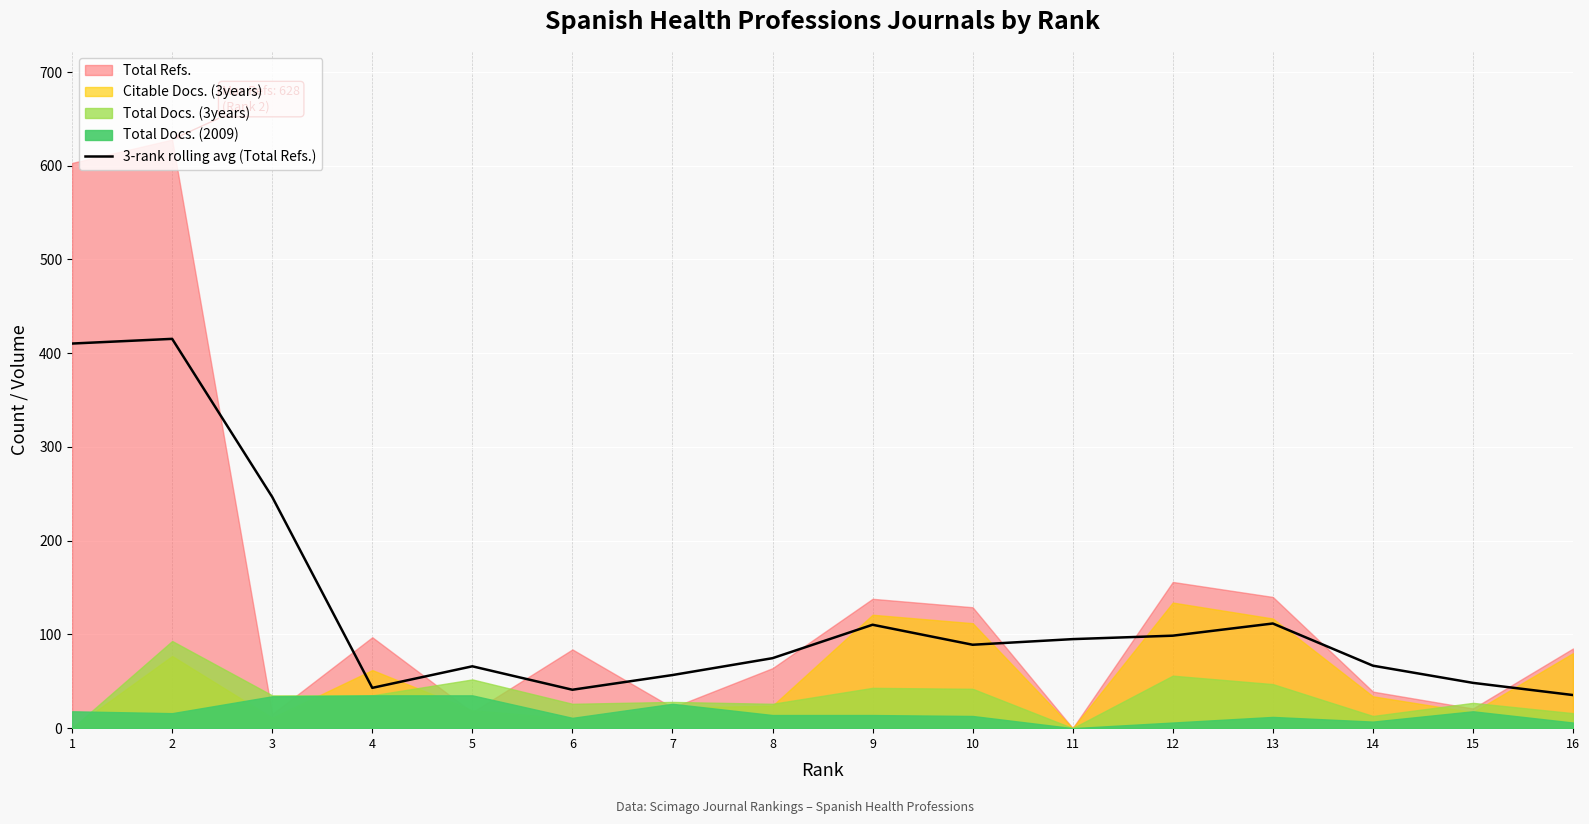

What is the minimum value for 3-rank rolling avg (Total Refs.)?

35.3